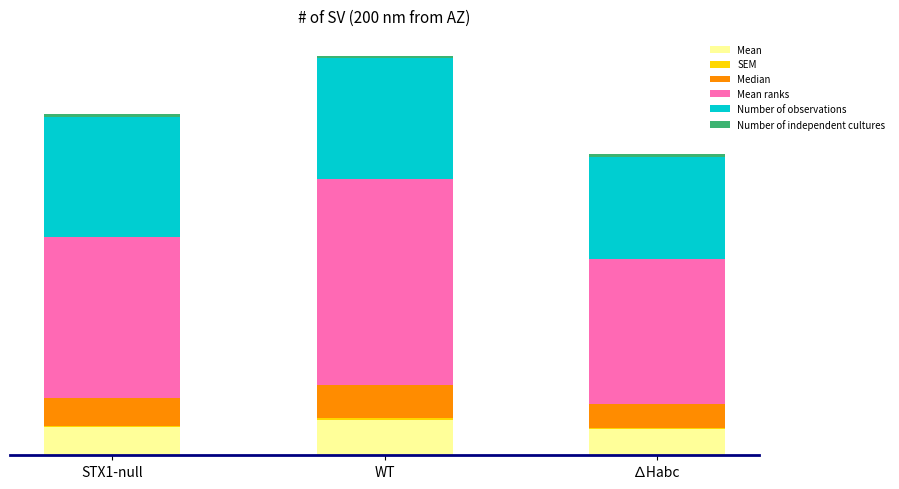

What is the label of the 3rd bar from the right?

STX1-null